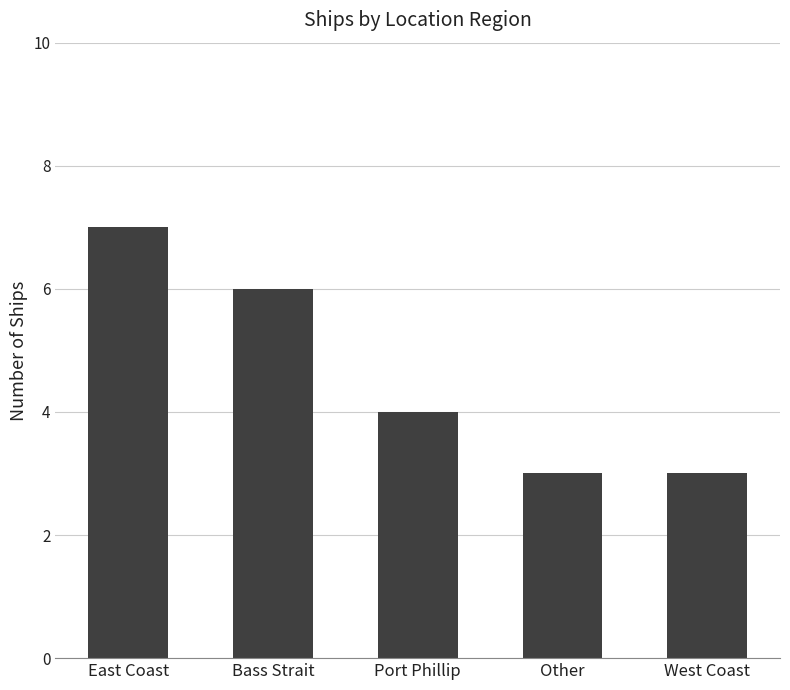

What is the difference between the second highest and minimum values?

3